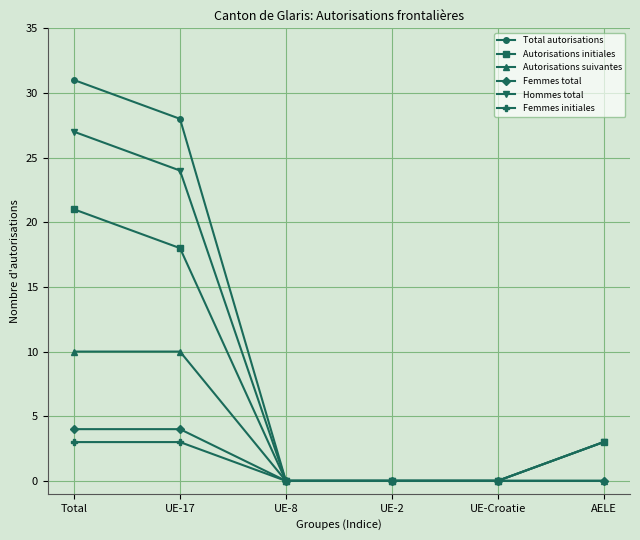

Reading left to right, extract all data points from this chart.

Total autorisations: 31	28	0	0	0	3
Autorisations initiales: 21	18	0	0	0	3
Autorisations suivantes: 10	10	0	0	0	0
Femmes total: 4	4	0	0	0	0
Hommes total: 27	24	0	0	0	3
Femmes initiales: 3	3	0	0	0	0